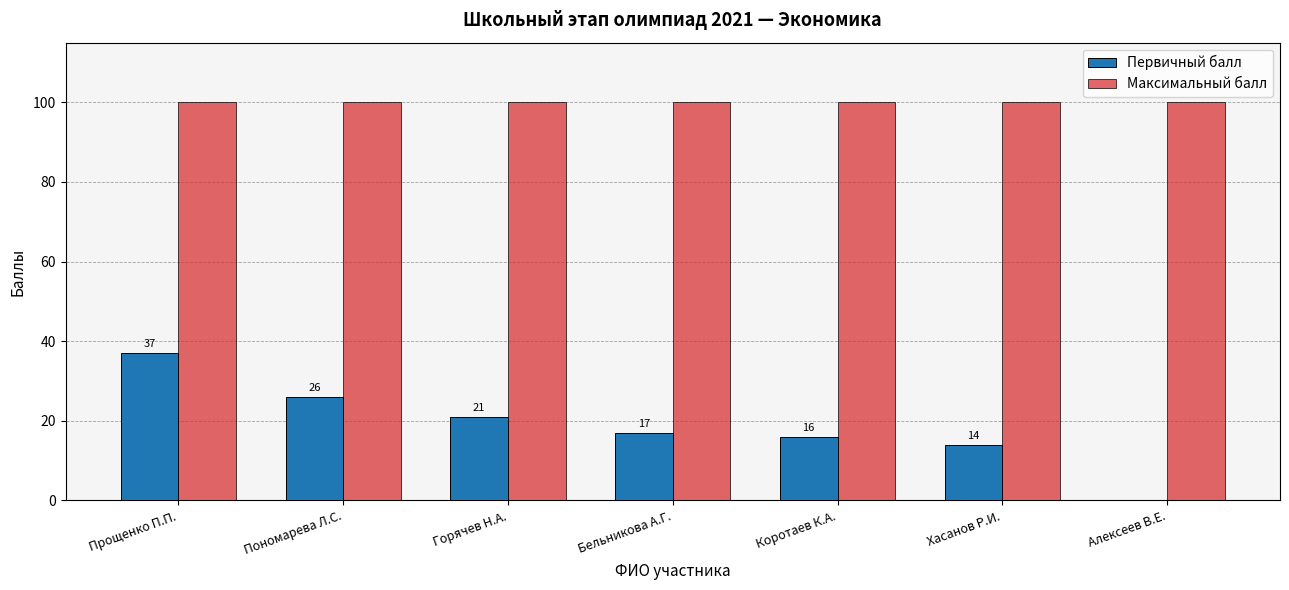

Is the value of Первичный балл at Хасанов Р.И. greater than the value of Максимальный балл at Пономарева Л.С.?

No